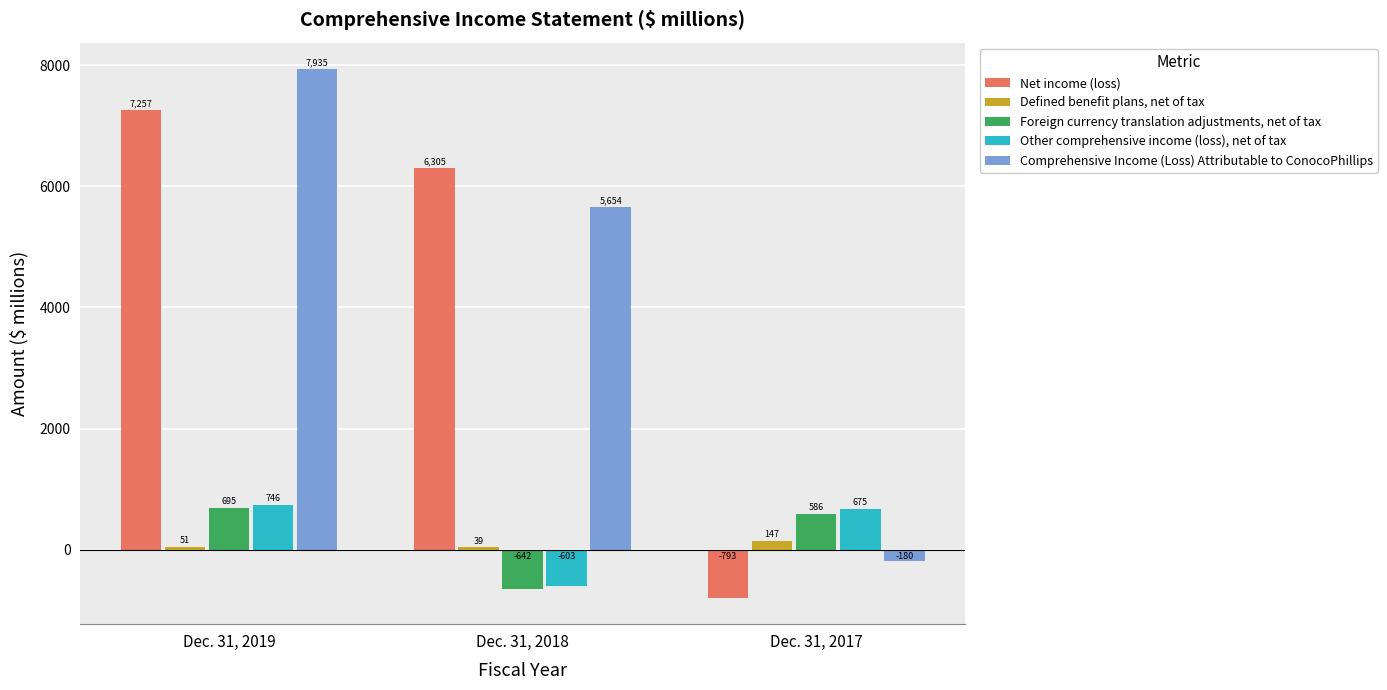

Reading right to left, extract all data points from this chart.

Net income (loss): -793	6305	7257
Defined benefit plans, net of tax: 147	39	51
Foreign currency translation adjustments, net of tax: 586	-642	695
Other comprehensive income (loss), net of tax: 675	-603	746
Comprehensive Income (Loss) Attributable to ConocoPhillips: -180	5654	7935